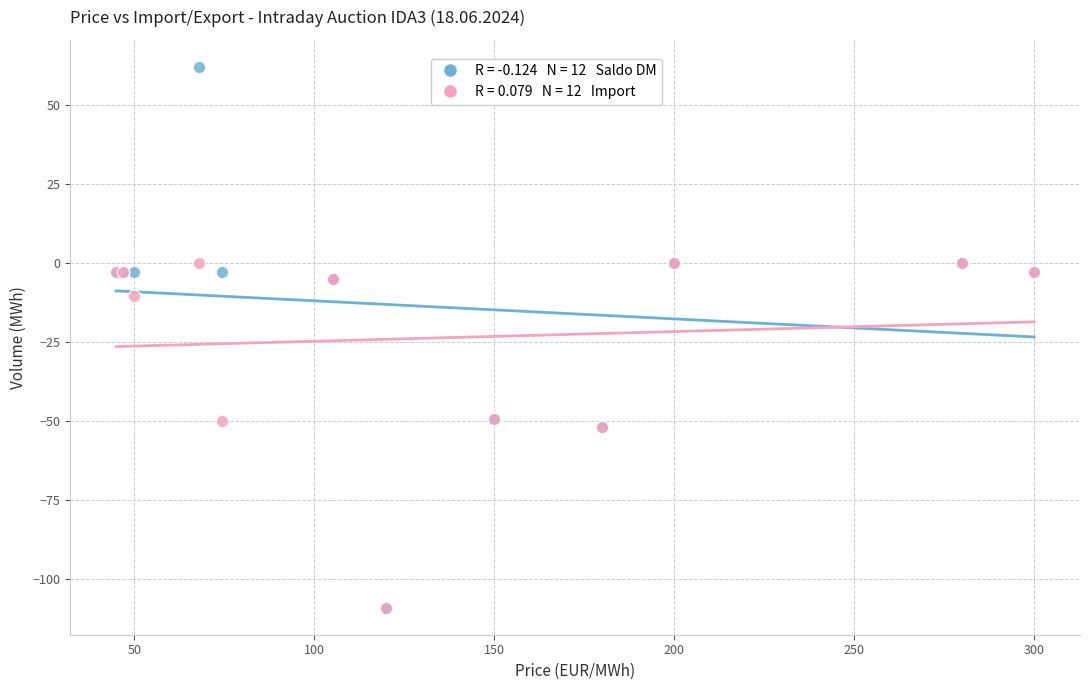

Across all series, what Y value is closest to -23?

-10.5